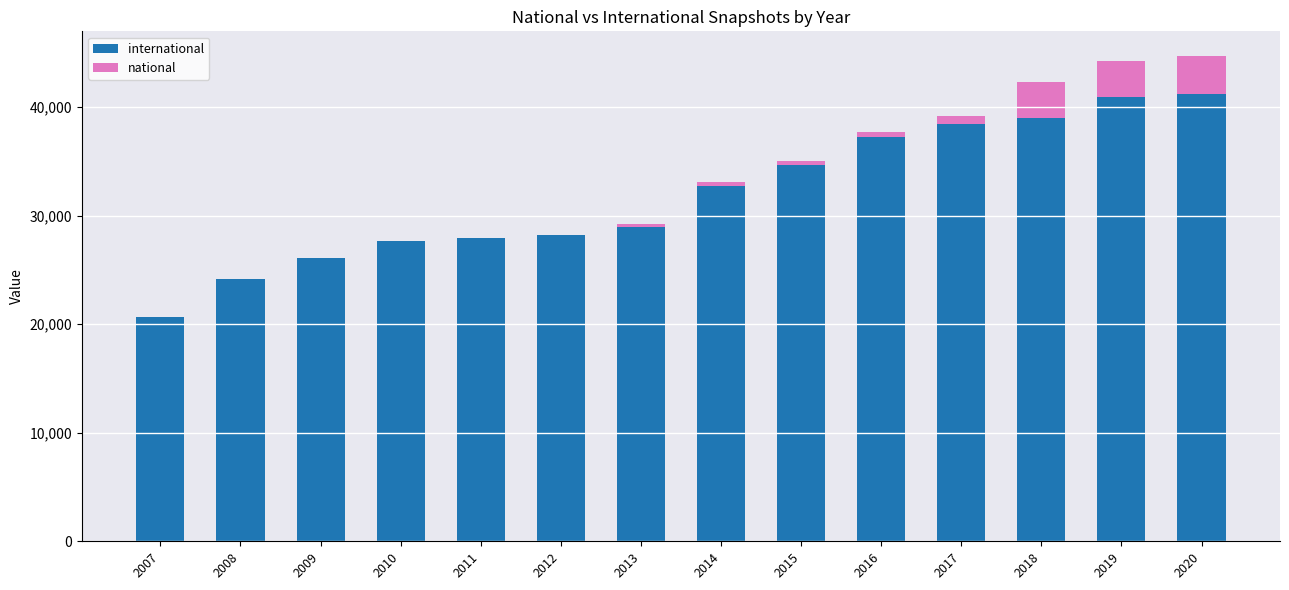

What is the total value across all series at 2009?

26108